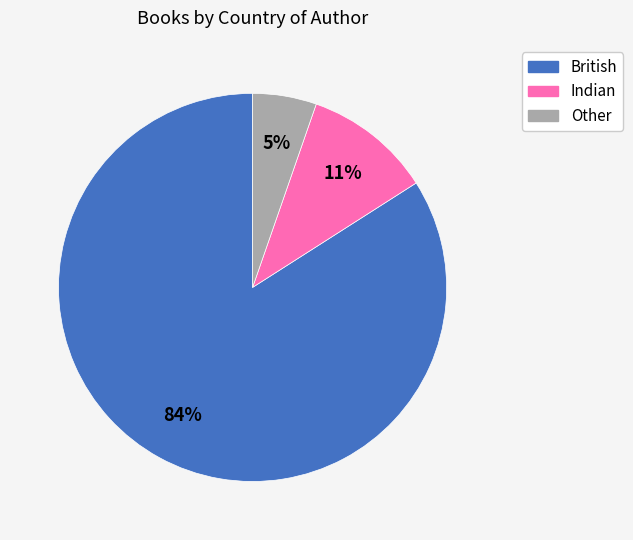

Which slice is the largest?

British